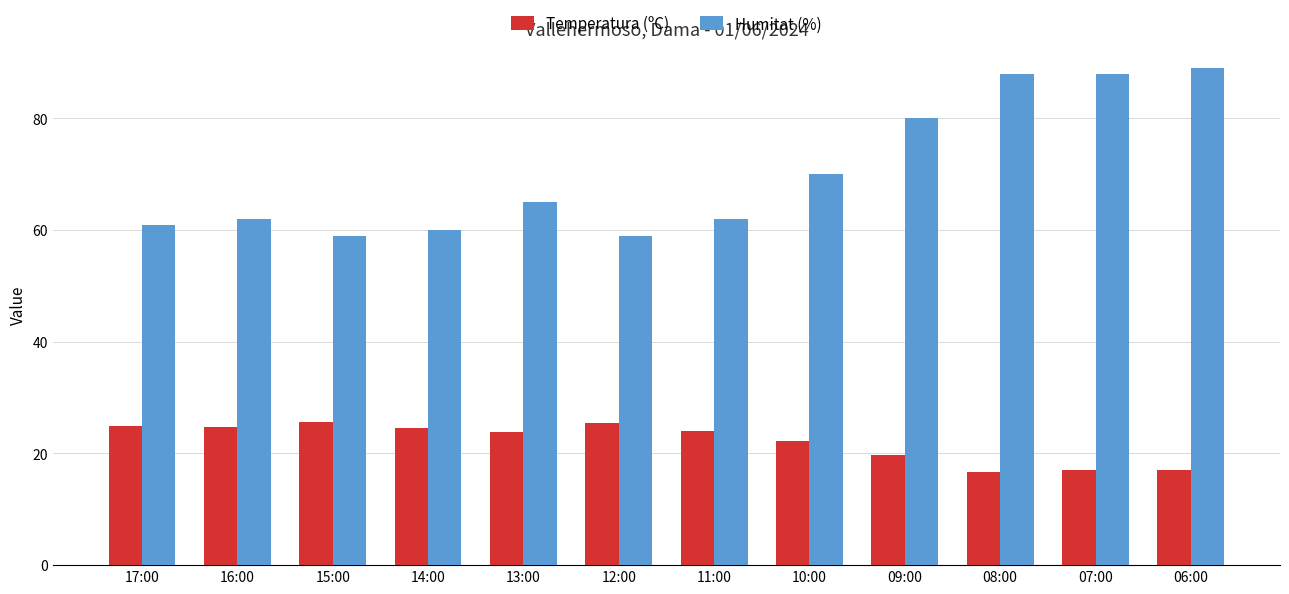

How many bars are there in each group?

2